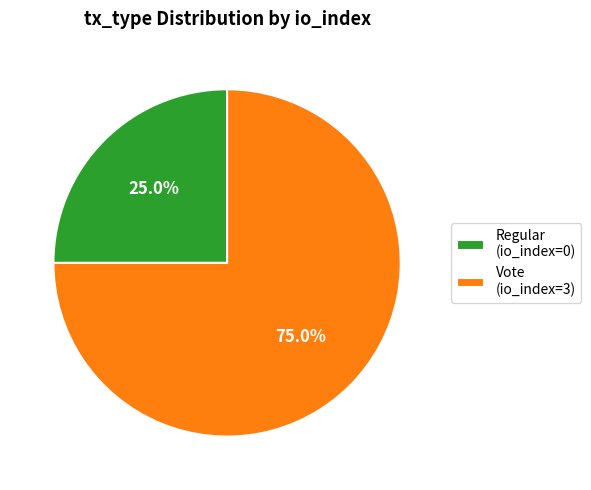

To the nearest percent, what portion does Vote represent?

75%